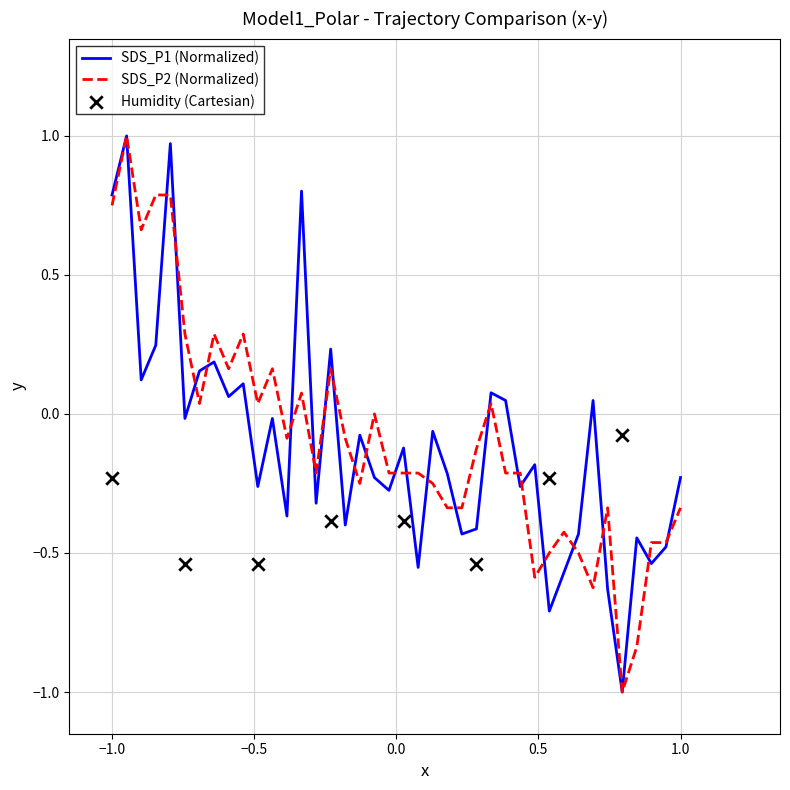

Which series contains the highest Y value?

SDS_P1